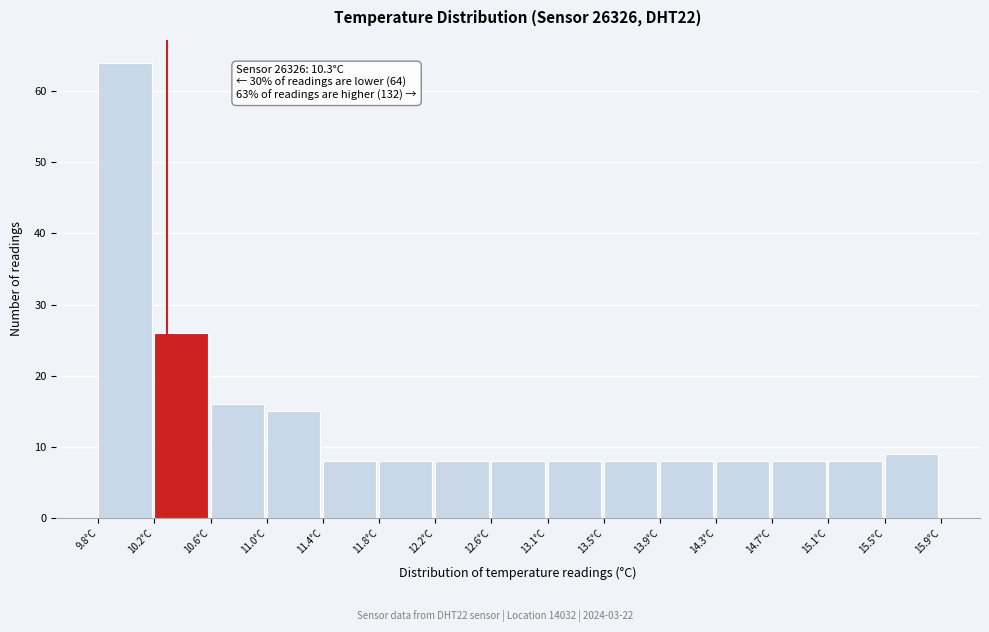

Over which range of the x-axis is the bar tallest?

9.80 to 10.20